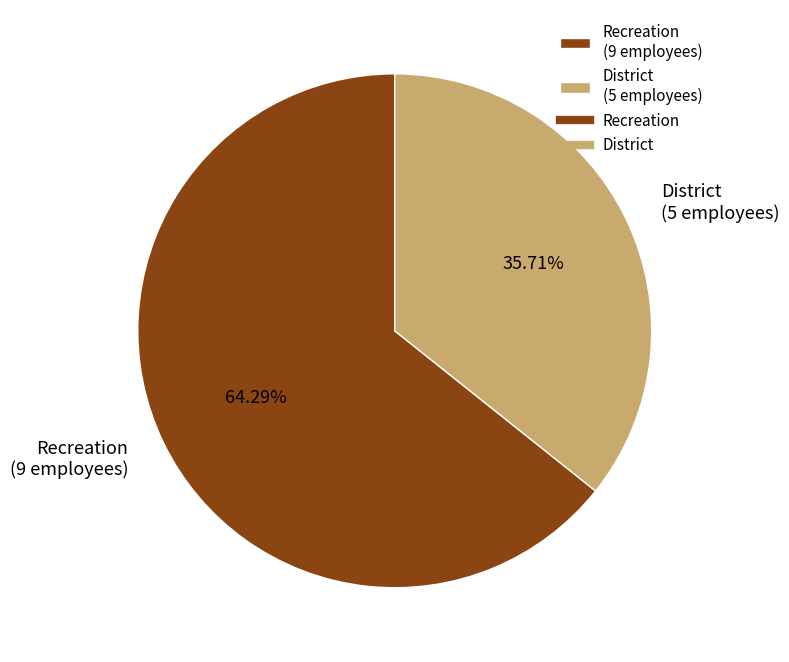

Which slice is the smallest?

District